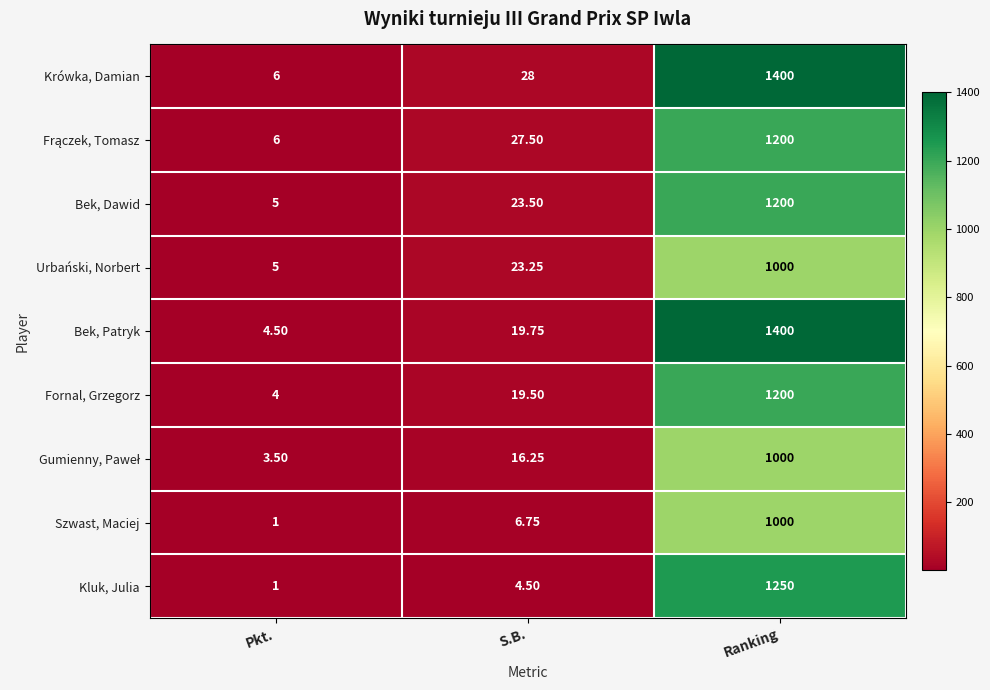

At which label is Szwast, Maciej closest to 500?

S.B.